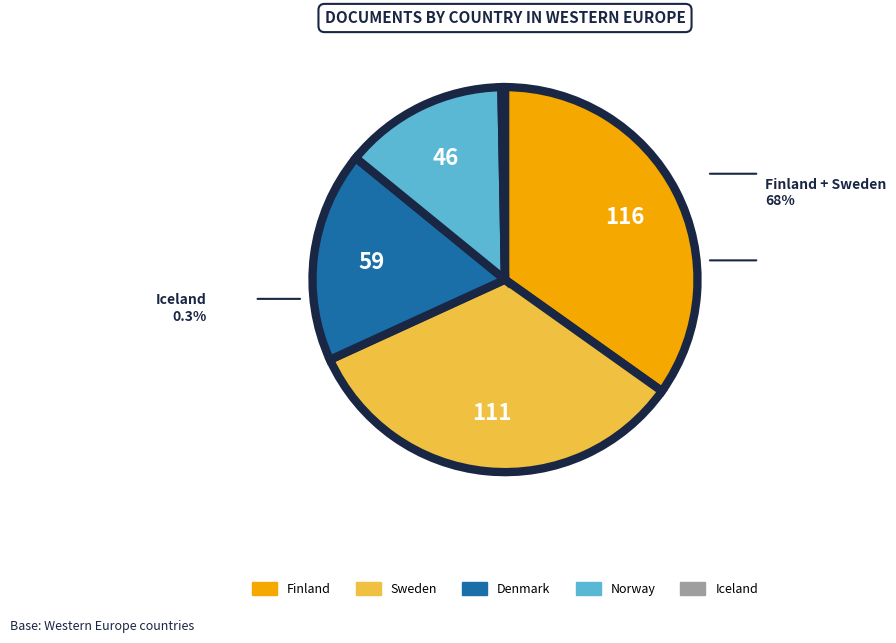

To the nearest percent, what percentage of the pie is Finland?

35%